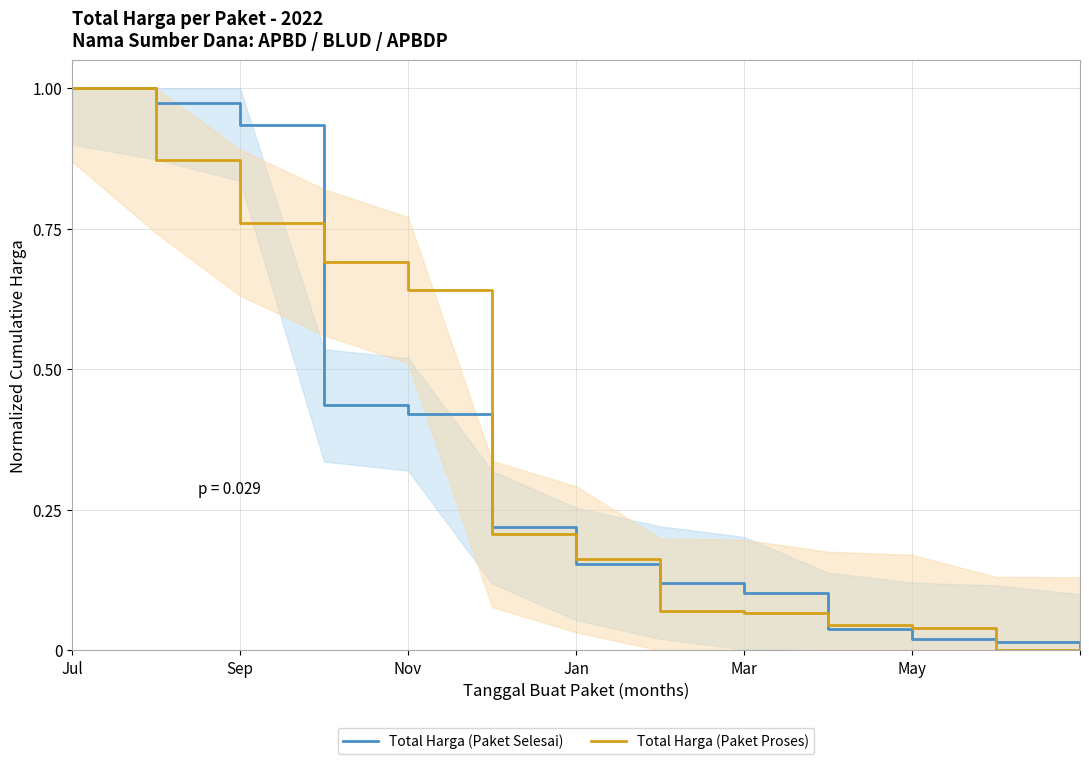

How many times do Total Harga (Paket Proses) and Total Harga (Paket Selesai) cross each other?

6